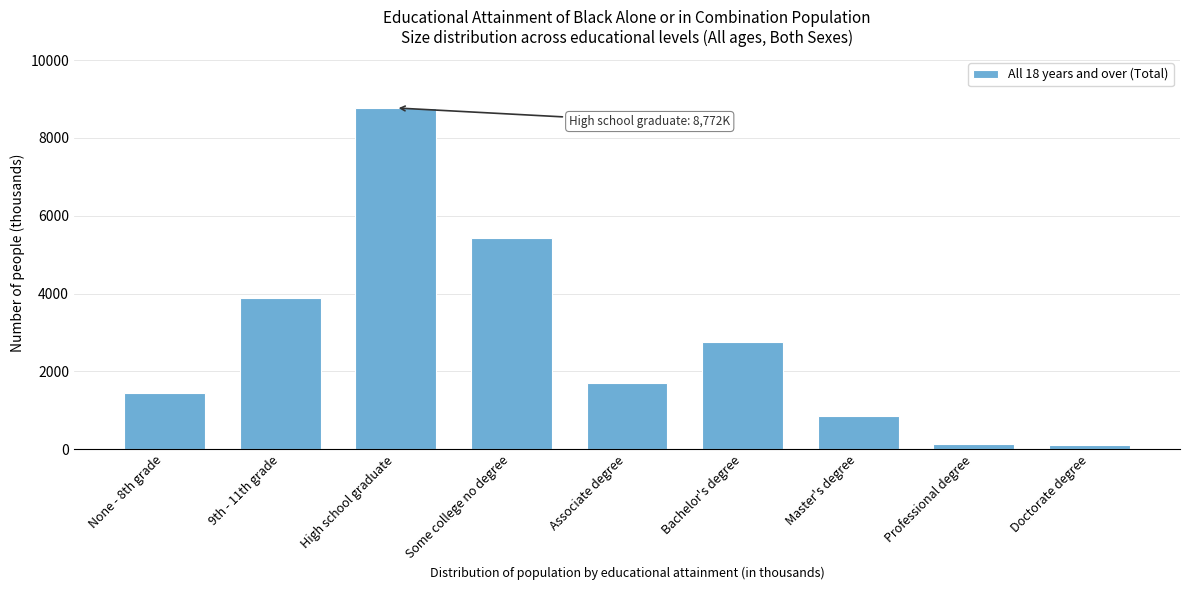

What is the ratio of the value at Some college no degree to the value at Associate degree?

3.2